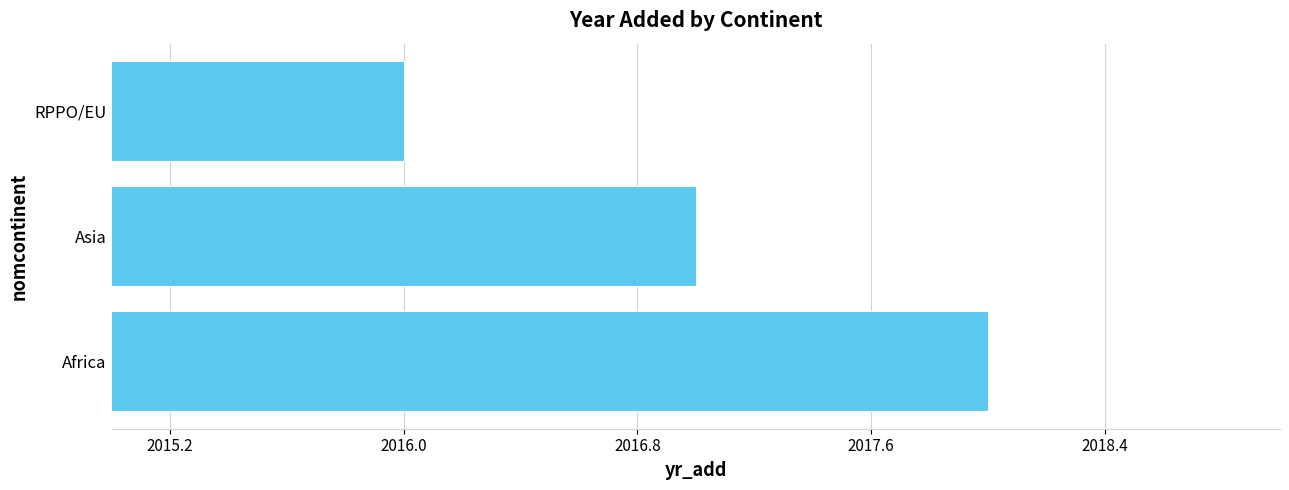

What is the sum of all values?

6051